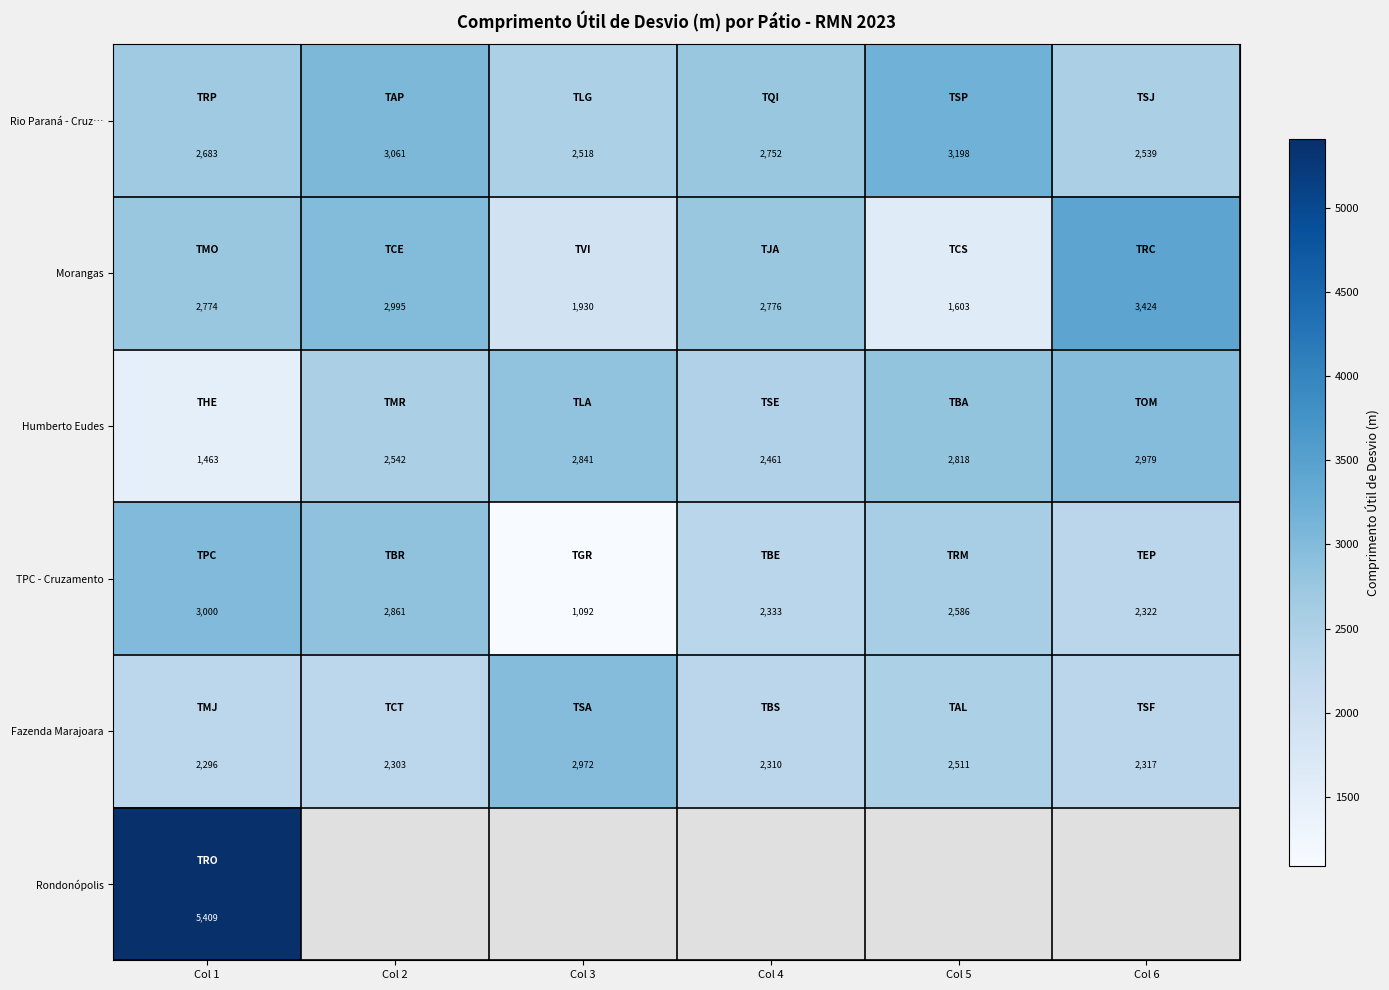

What is the difference between the maximum and minimum values in the Humberto Eudes series?

1516